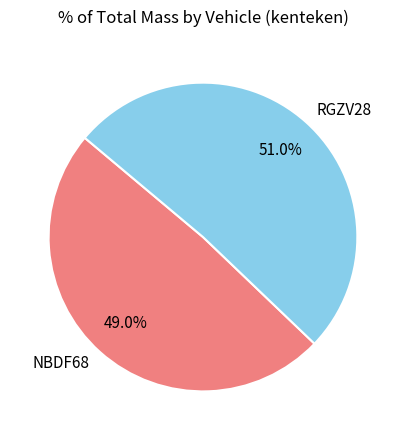

To the nearest percent, what percentage of the pie is RGZV28?

51%